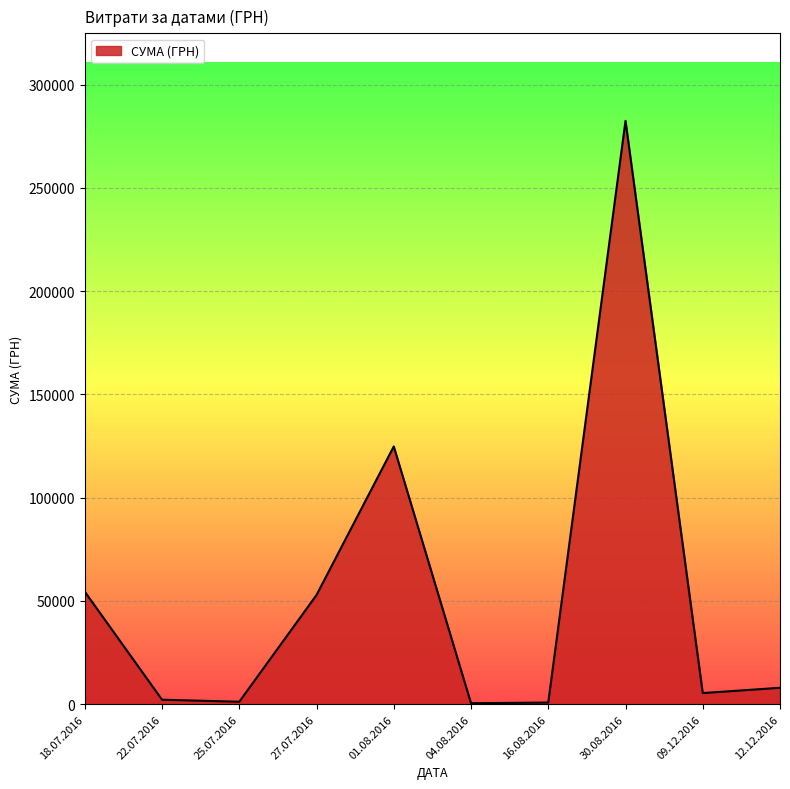

What is the difference between the values at 30.08.2016 and 12.12.2016?

274535.1